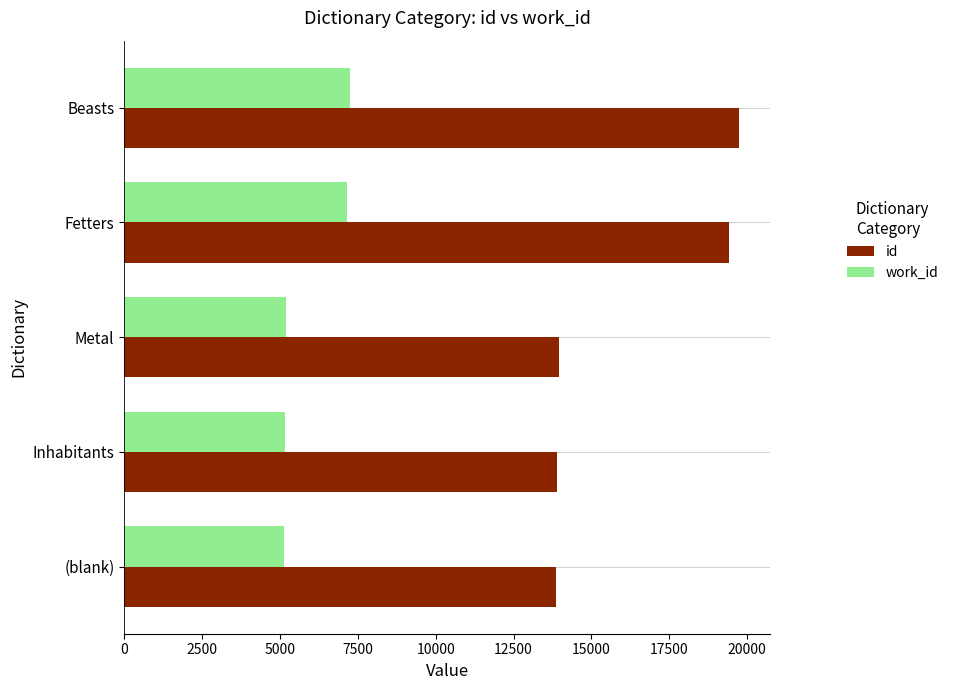

Is it true that work_id equals 7154 at Fetters?

True